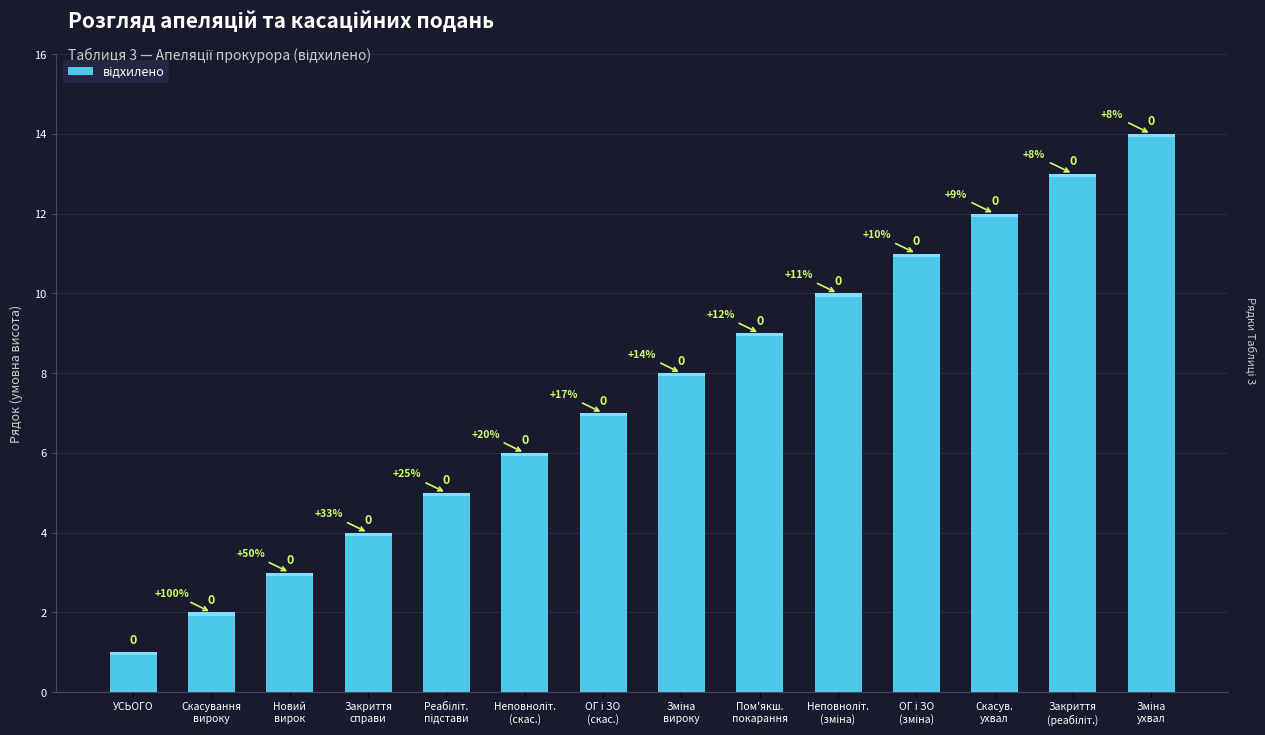

Where does the data first go above 8?

Пом'якш.
покарання